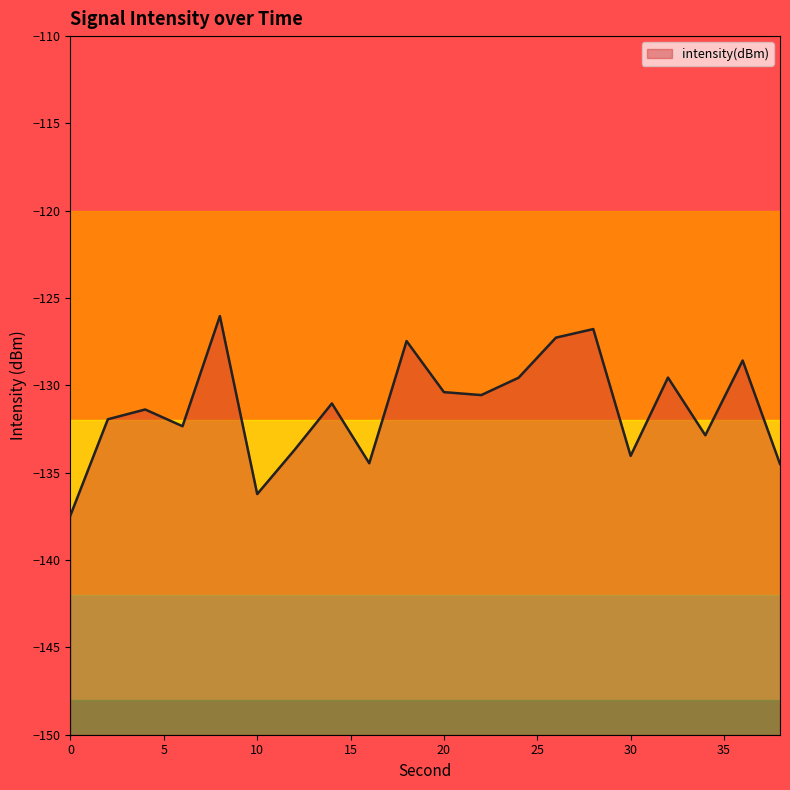

What is the value of the 5th point from the left?

-126.0